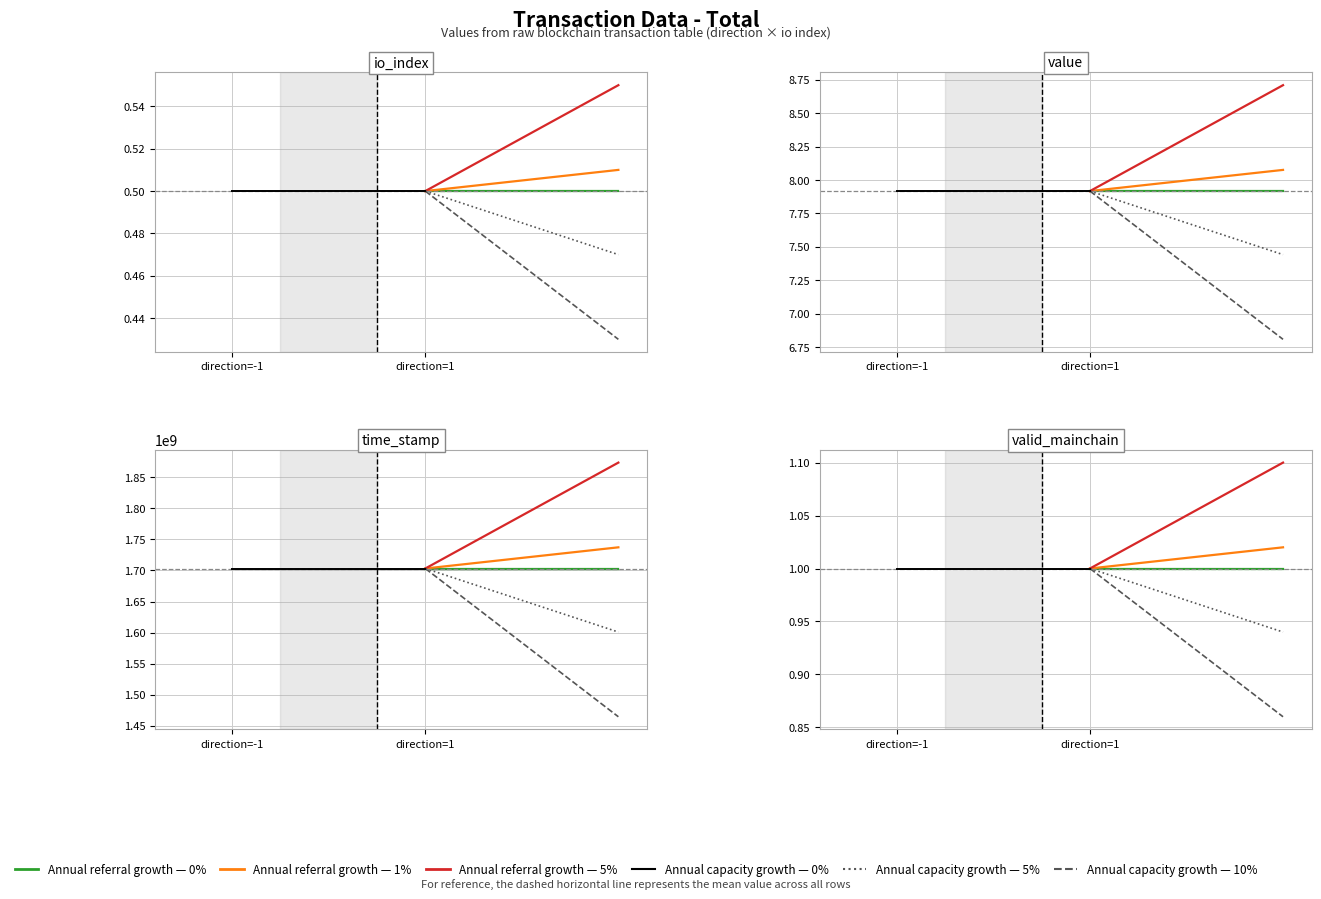

The value of value at -1 is 0.0. True or false?

False